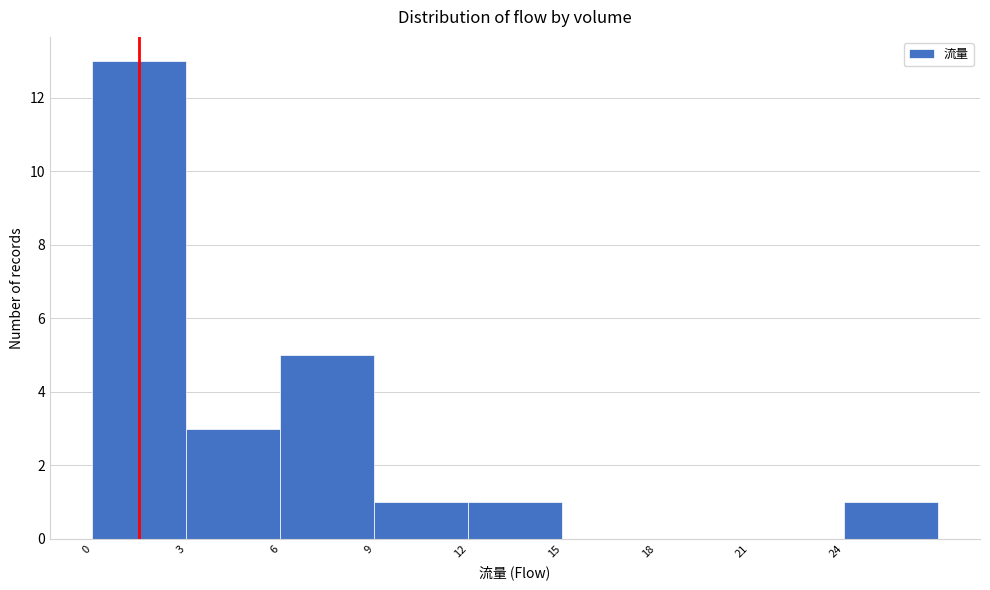

Reading left to right, list every bar in this chart as the range it spans on the x-axis followed by its height. The values are not printed on the chart, so give them approximately, as read against the axis.

0 to 3: 13
3 to 6: 3
6 to 9: 5
9 to 12: 1
12 to 15: 1
15 to 18: 0
18 to 21: 0
21 to 24: 0
24 to 27: 1